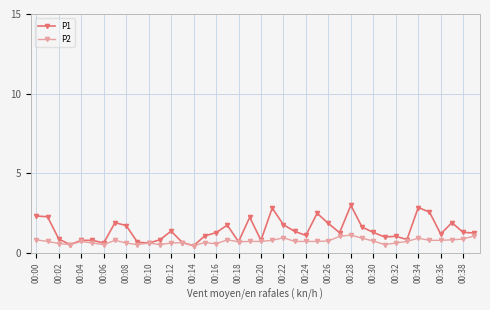

At how many categories does at least one series exceed 0?

40